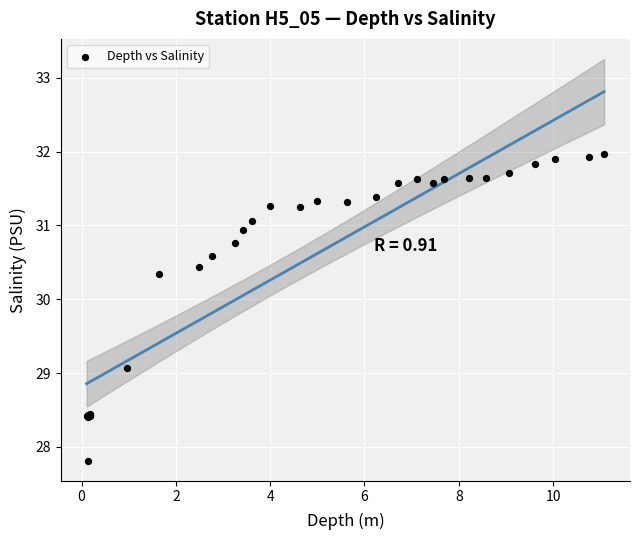

What Y value in the scatter plot is closest to 29?

29.1